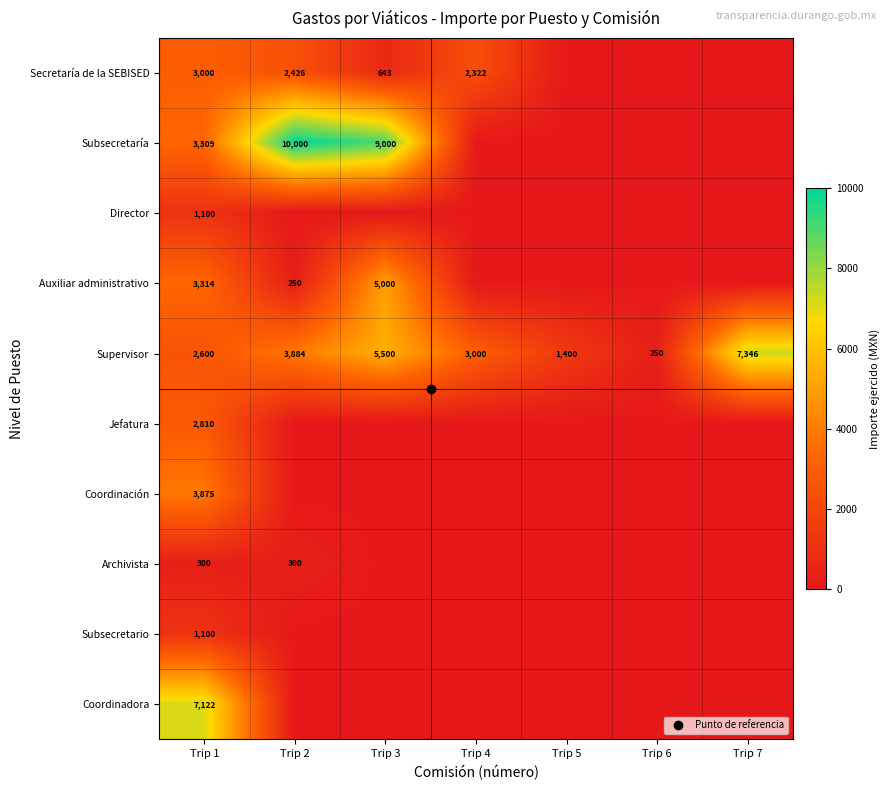

What is the sum of the Supervisor values at Trip 4 and Trip 7?

10346.0